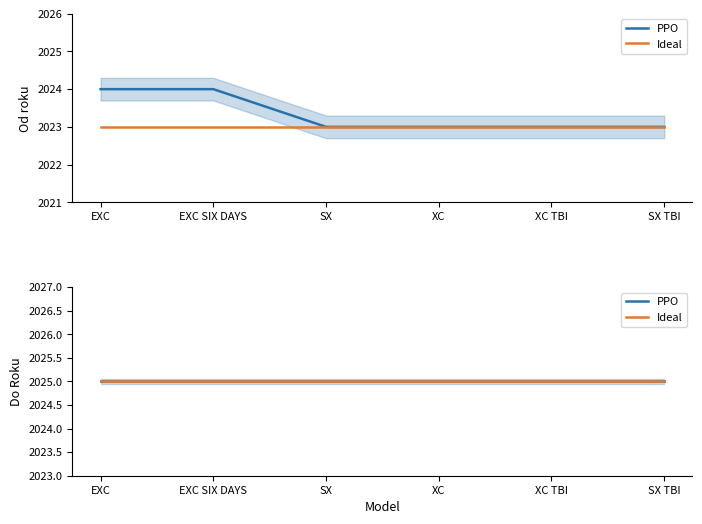

What is the difference between the second highest and minimum values?

1